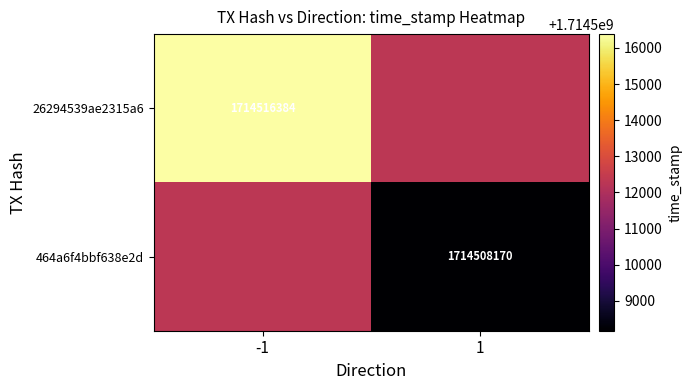

The 464a6f4bbf638e2d series shows 1714508170 at 1. True or false?

True